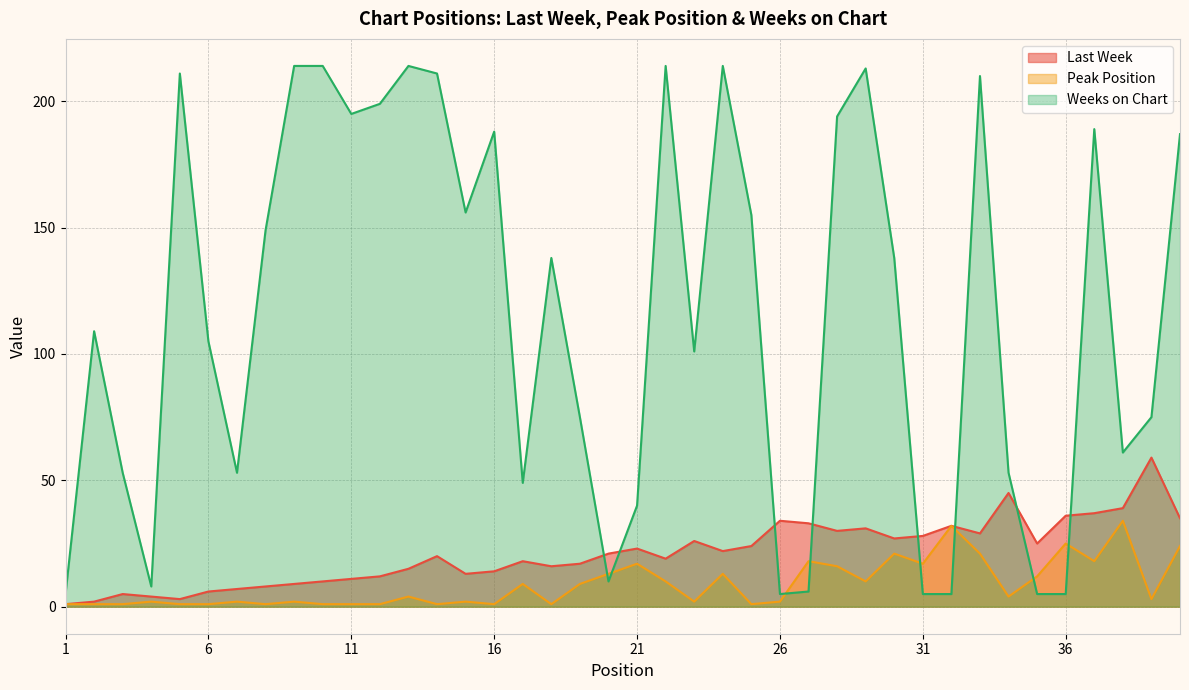

After their last crossing, which series has the higher values: Weeks on Chart or Last Week?

Weeks on Chart